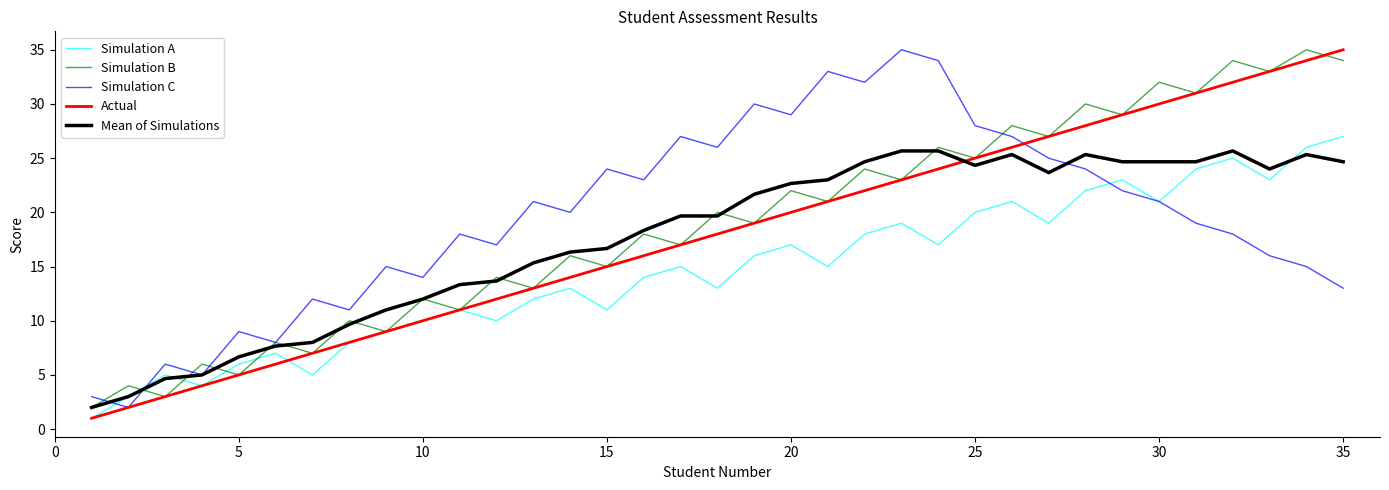

Reading left to right, transcribe all the data shown in this chart.

Simulation A: 1.0	3.0	5.0	4.0	6.0	7.0	5.0	8.0	9.0	10.0	11.0	10.0	12.0	13.0	11.0	14.0	15.0	13.0	16.0	17.0	15.0	18.0	19.0	17.0	20.0	21.0	19.0	22.0	23.0	21.0	24.0	25.0	23.0	26.0	27.0
Simulation B: 2.0	4.0	3.0	6.0	5.0	8.0	7.0	10.0	9.0	12.0	11.0	14.0	13.0	16.0	15.0	18.0	17.0	20.0	19.0	22.0	21.0	24.0	23.0	26.0	25.0	28.0	27.0	30.0	29.0	32.0	31.0	34.0	33.0	35.0	34.0
Simulation C: 3.0	2.0	6.0	5.0	9.0	8.0	12.0	11.0	15.0	14.0	18.0	17.0	21.0	20.0	24.0	23.0	27.0	26.0	30.0	29.0	33.0	32.0	35.0	34.0	28.0	27.0	25.0	24.0	22.0	21.0	19.0	18.0	16.0	15.0	13.0
Actual: 1.0	2.0	3.0	4.0	5.0	6.0	7.0	8.0	9.0	10.0	11.0	12.0	13.0	14.0	15.0	16.0	17.0	18.0	19.0	20.0	21.0	22.0	23.0	24.0	25.0	26.0	27.0	28.0	29.0	30.0	31.0	32.0	33.0	34.0	35.0
Mean of Simulations: 2.0	3.0	4.7	5.0	6.7	7.7	8.0	9.7	11.0	12.0	13.3	13.7	15.3	16.3	16.7	18.3	19.7	19.7	21.7	22.7	23.0	24.7	25.7	25.7	24.3	25.3	23.7	25.3	24.7	24.7	24.7	25.7	24.0	25.3	24.7